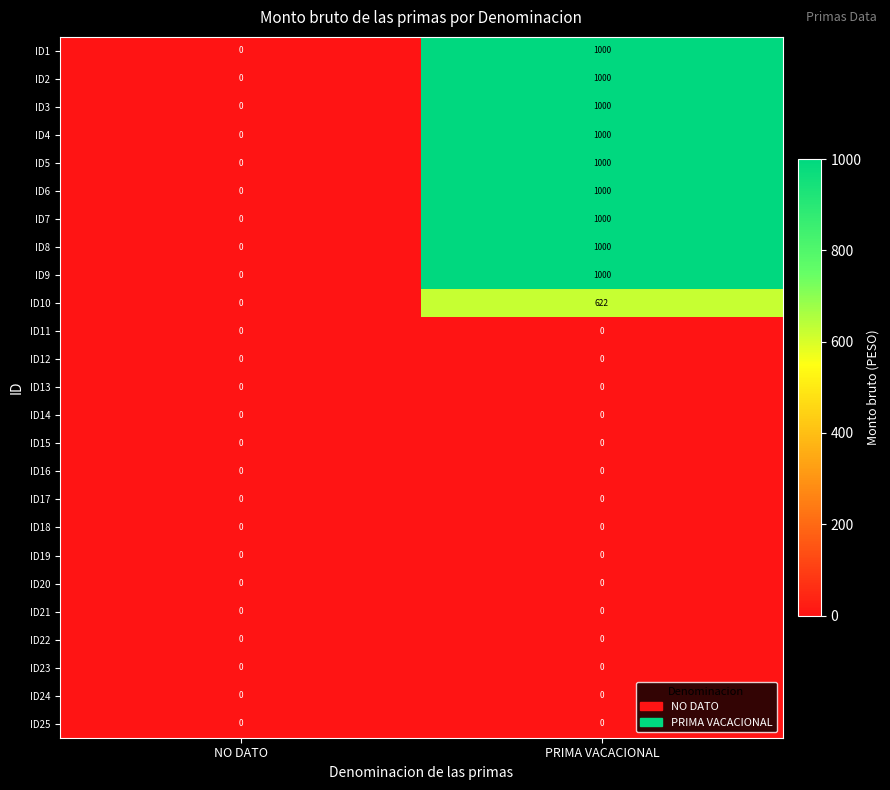

Which category has the highest value in the ID8 series?

PRIMA VACACIONAL